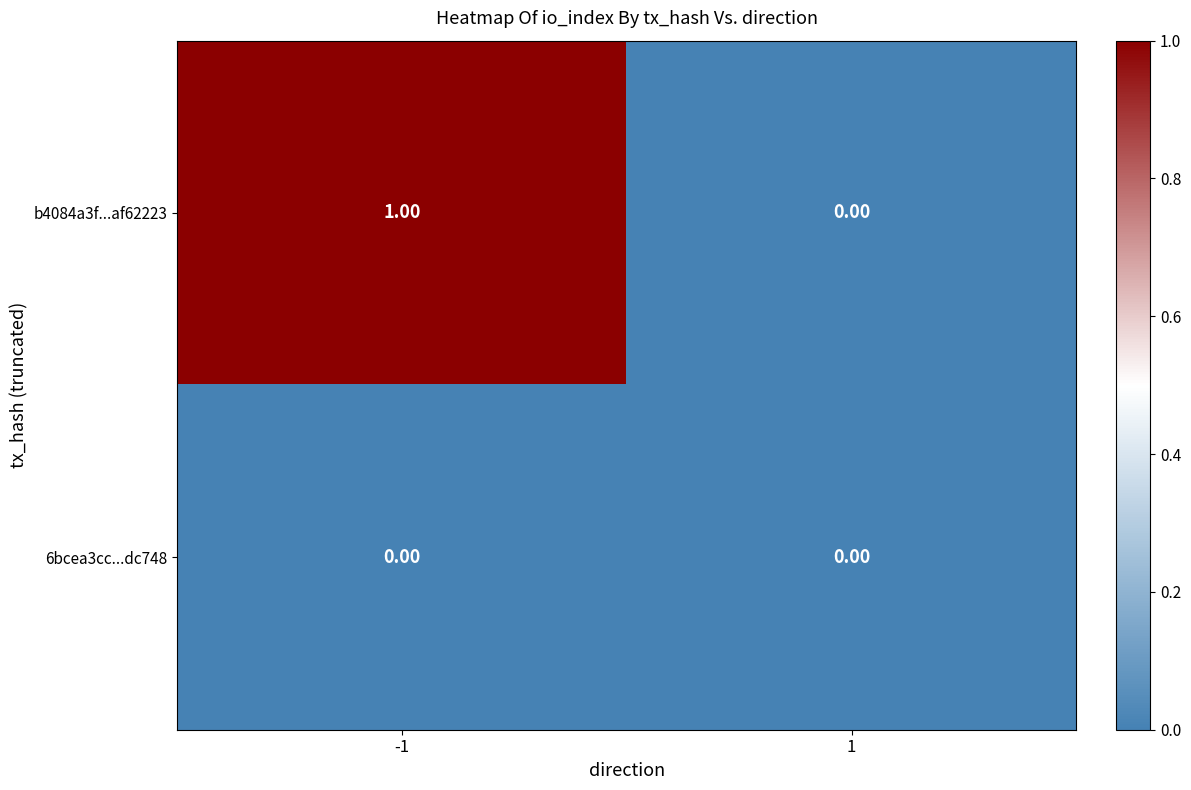

Which series has the widest spread of values?

b4084a3f...af62223